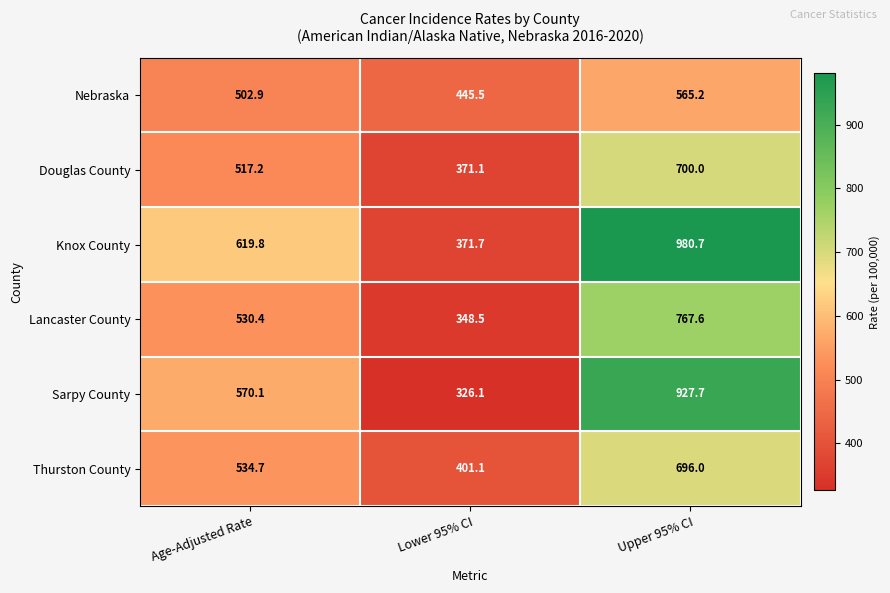

Rank the series at Upper 95% CI from lowest to highest value.

Nebraska, Thurston County, Douglas County, Lancaster County, Sarpy County, Knox County